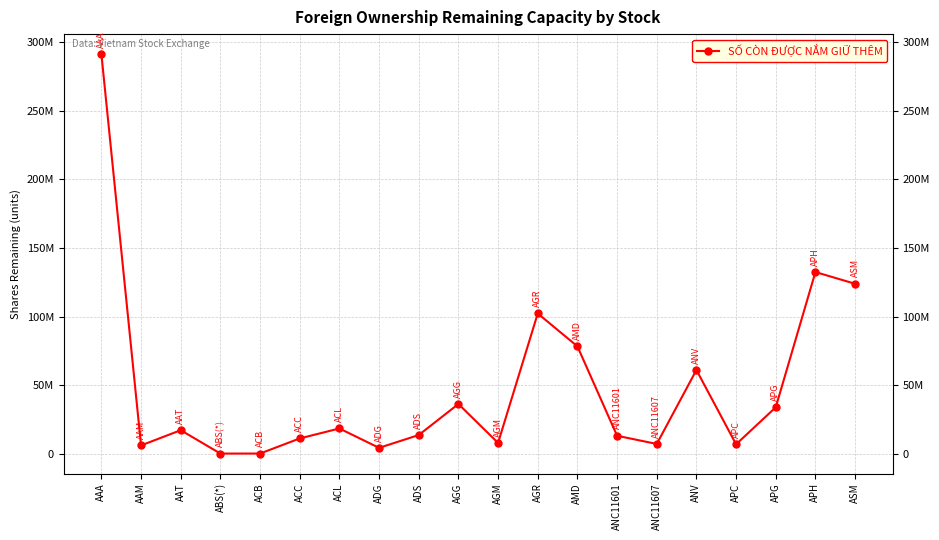

What is the sum of all values?

963614270